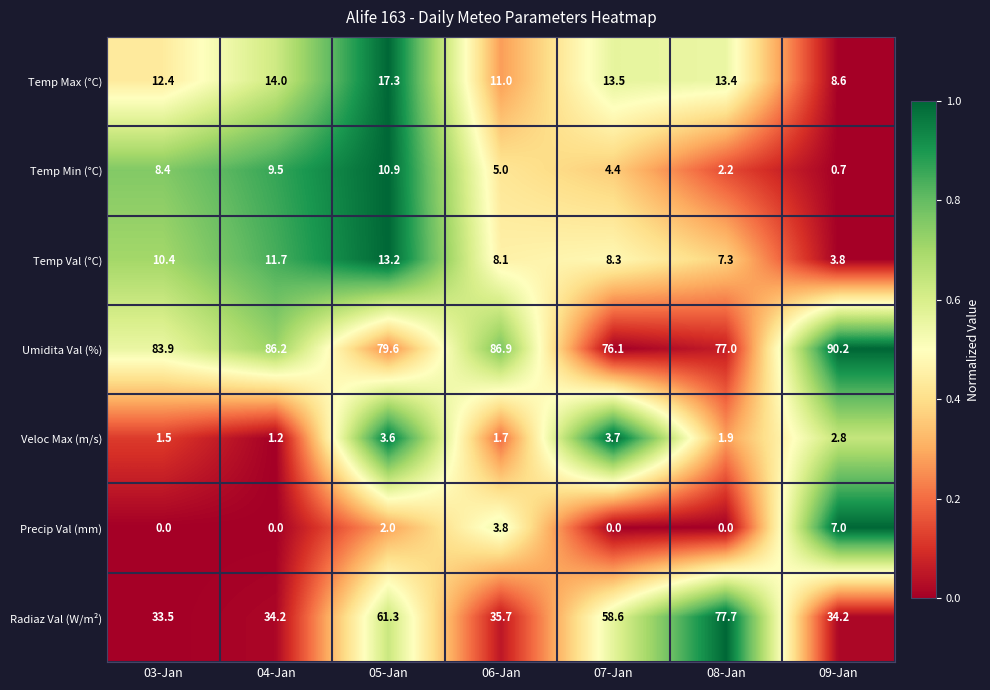

True or false: Temp Max (°C) has a value of 14.0 at 04-Jan.

True